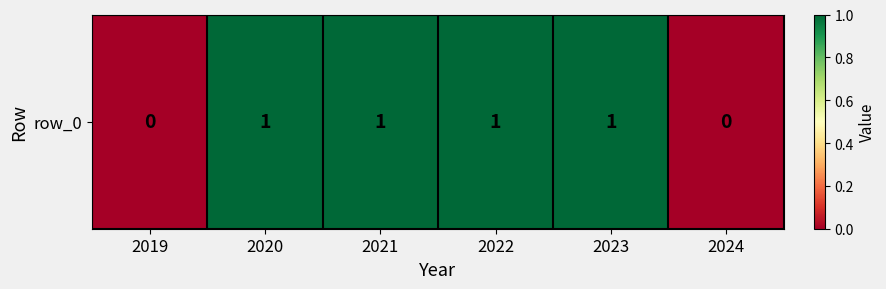

What is the difference between the maximum and second lowest values?

1